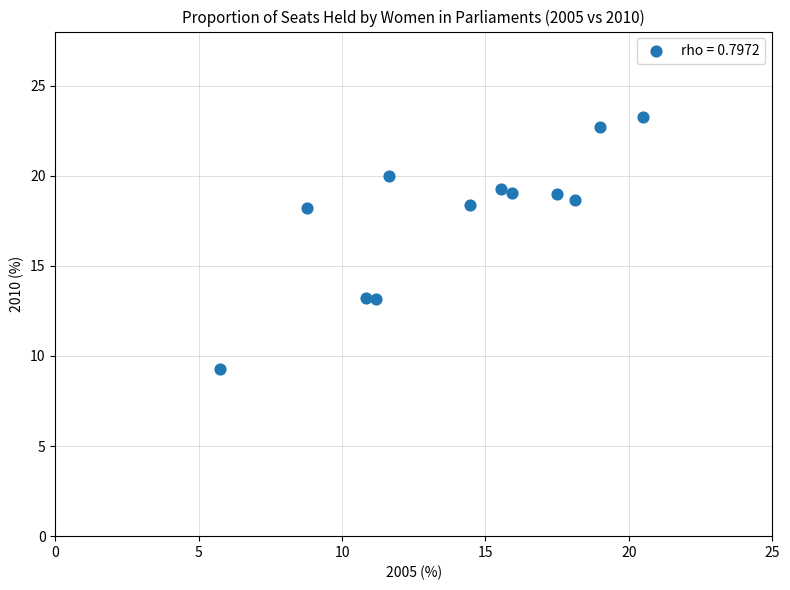

What is the range of Y values (max minus min)?

14.0